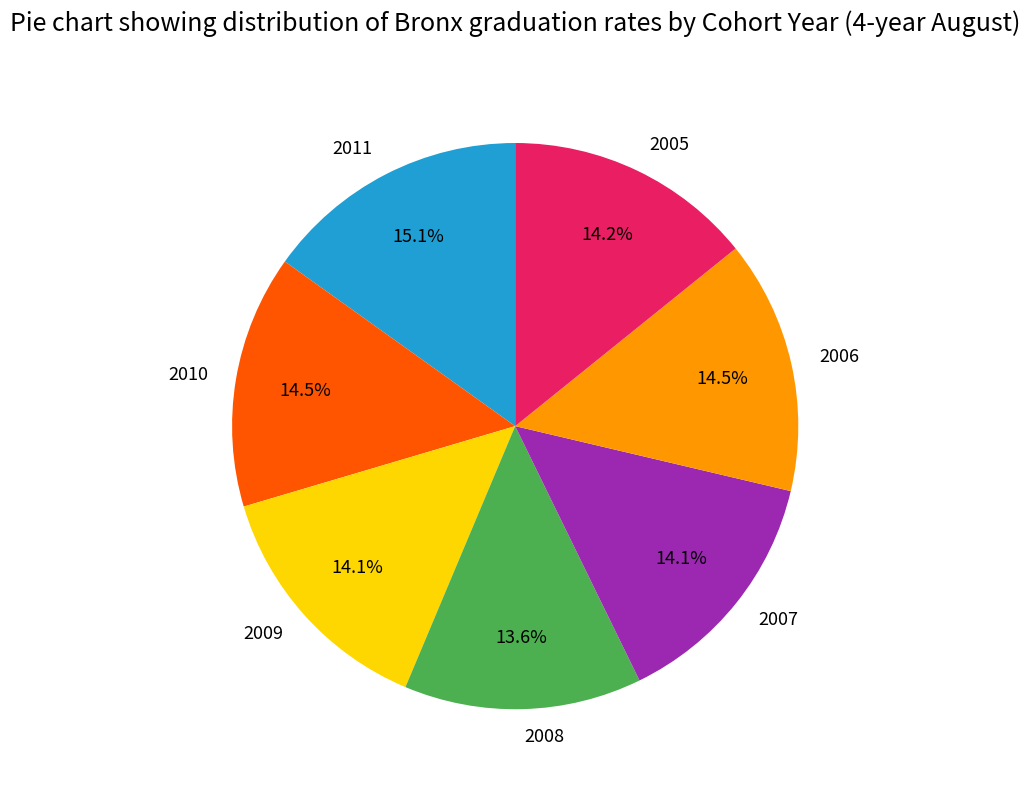

Which has a higher value, 2007 or 2008?

2007